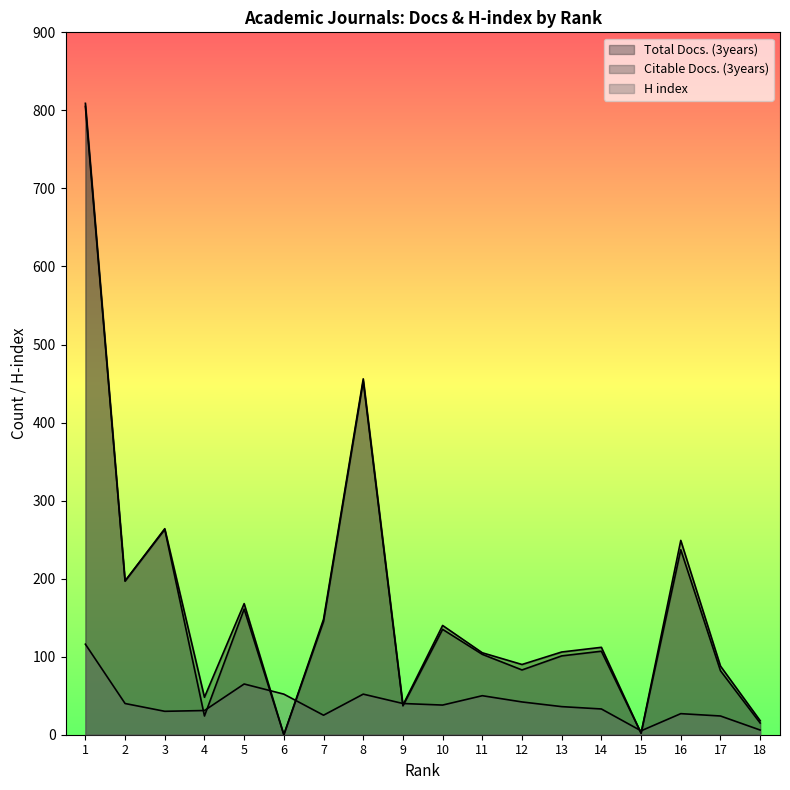

Which series has the largest total across all categories?

Total Docs. (3years)